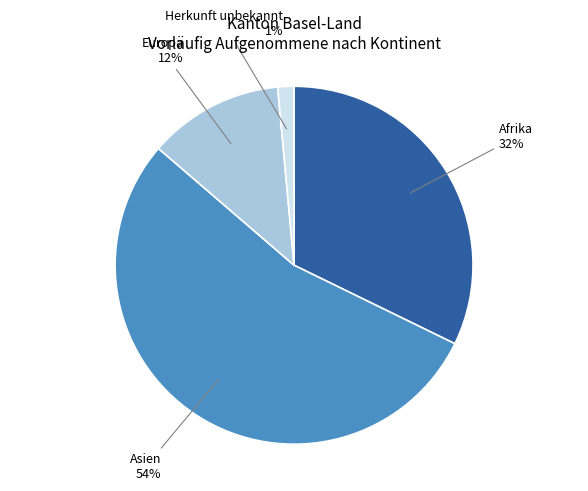

What is the smallest slice in the pie chart?

Herkunft unbekannt